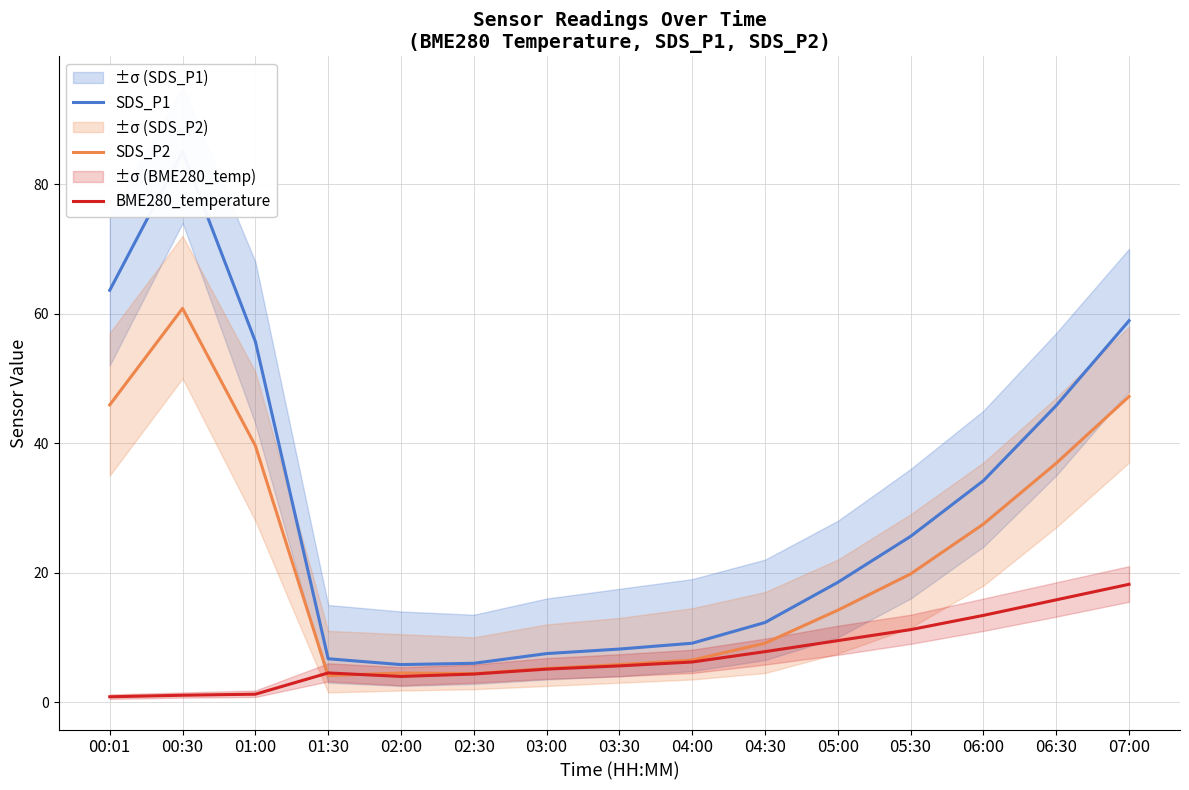

At which label does SDS_P1 reach its minimum?

02:00